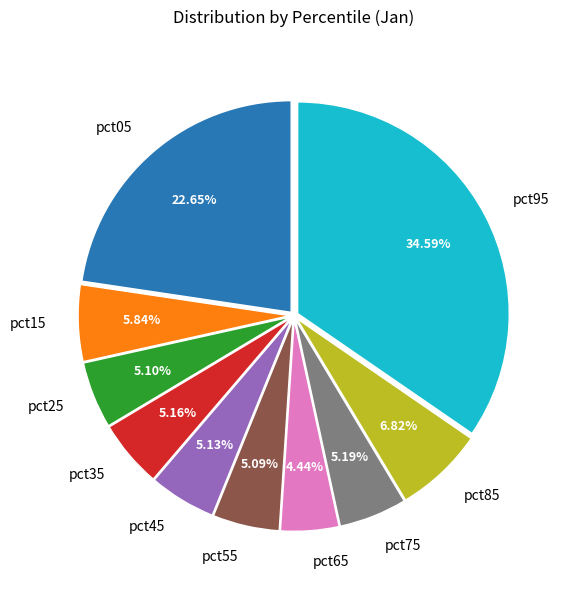

Does pct65 account for over 50% of the chart?

No